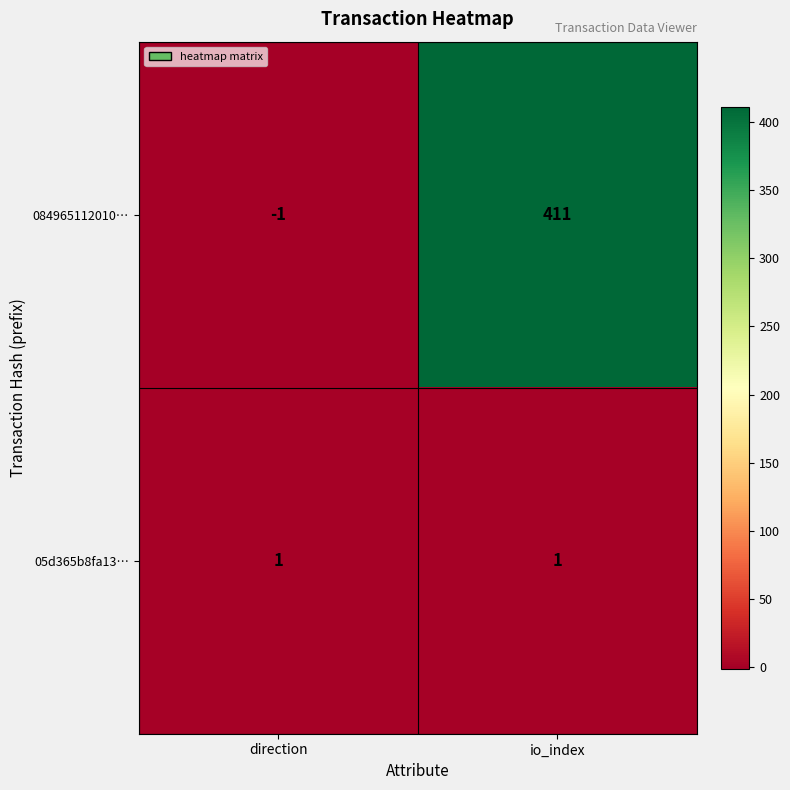

Which series has the widest spread of values?

084965112010…